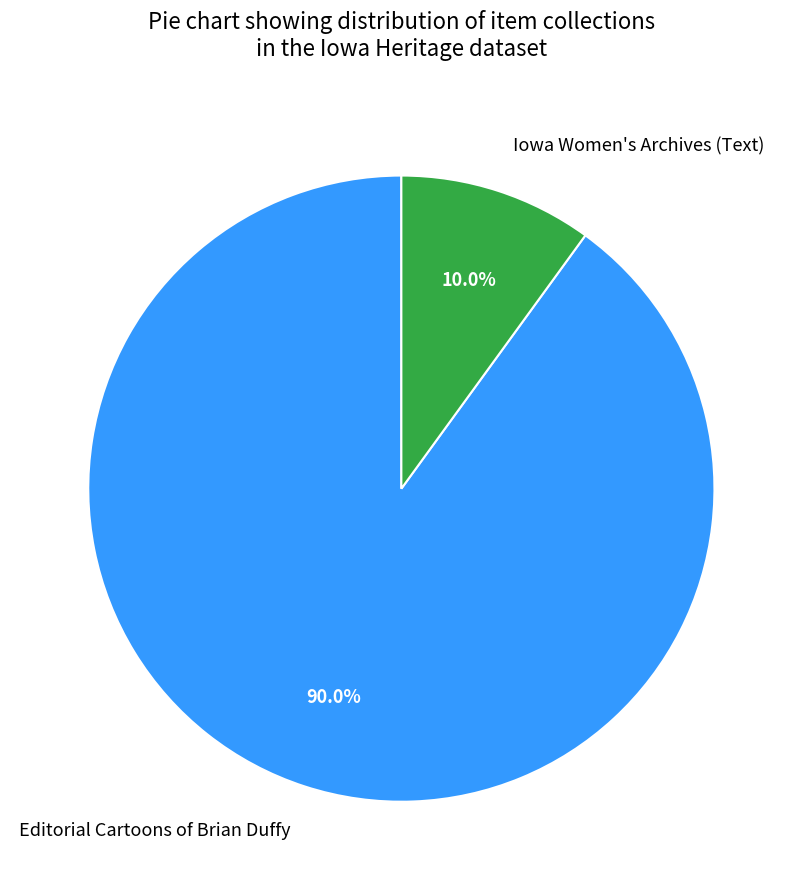

Which slice is the largest?

Editorial Cartoons of Brian Duffy